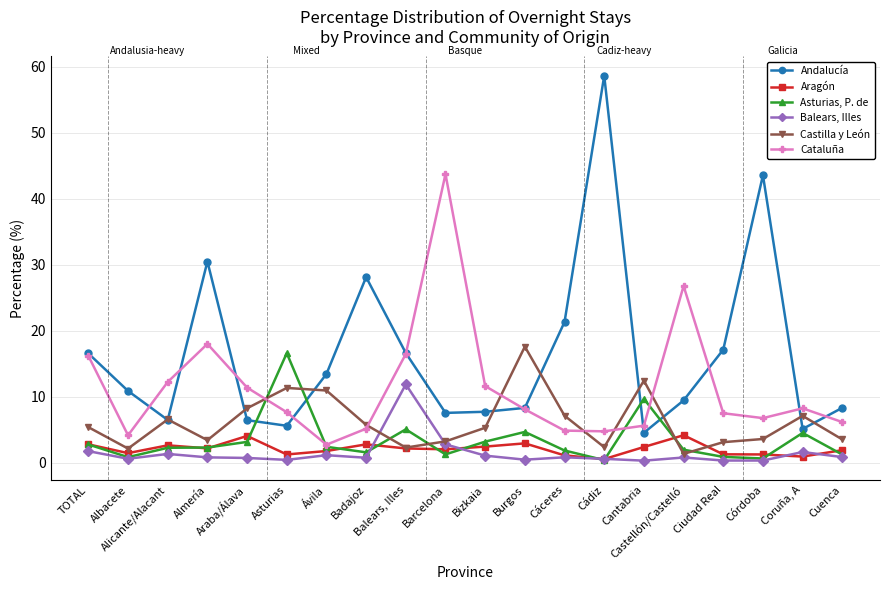

What is the difference between the maximum and second lowest values in the Andalucía series?

53.5